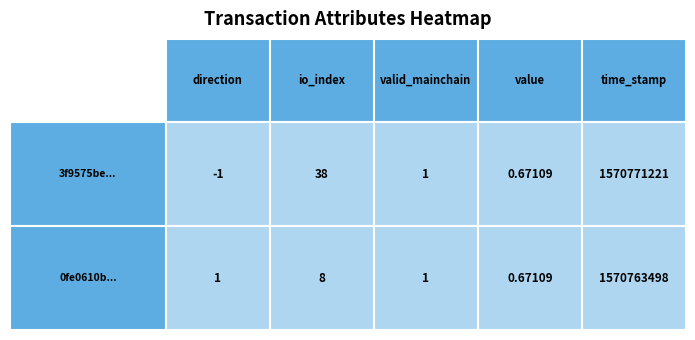

Is it true that 0fe0610be2ce651608b86be33b660c6a44790d8 equals 0.7 at valid_mainchain?

False